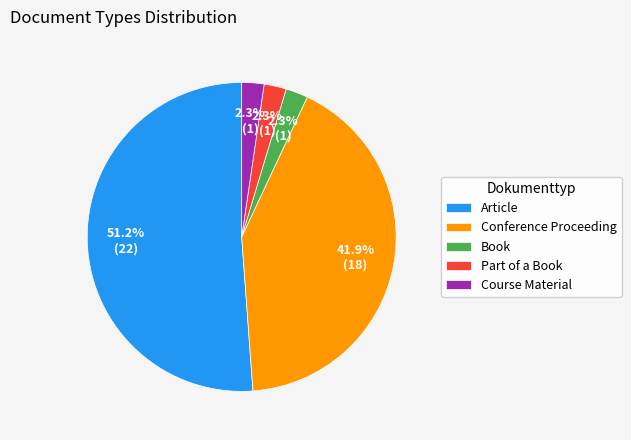

Does Course Material represent more than half of the total?

No